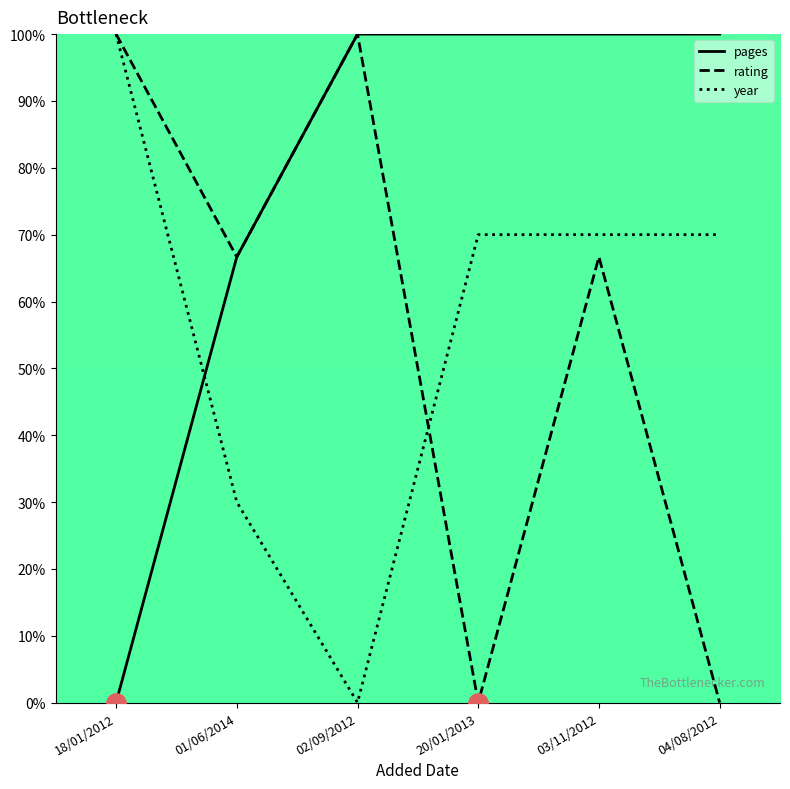

What is the spread (max minus min) of values at 04/08/2012?

100.0